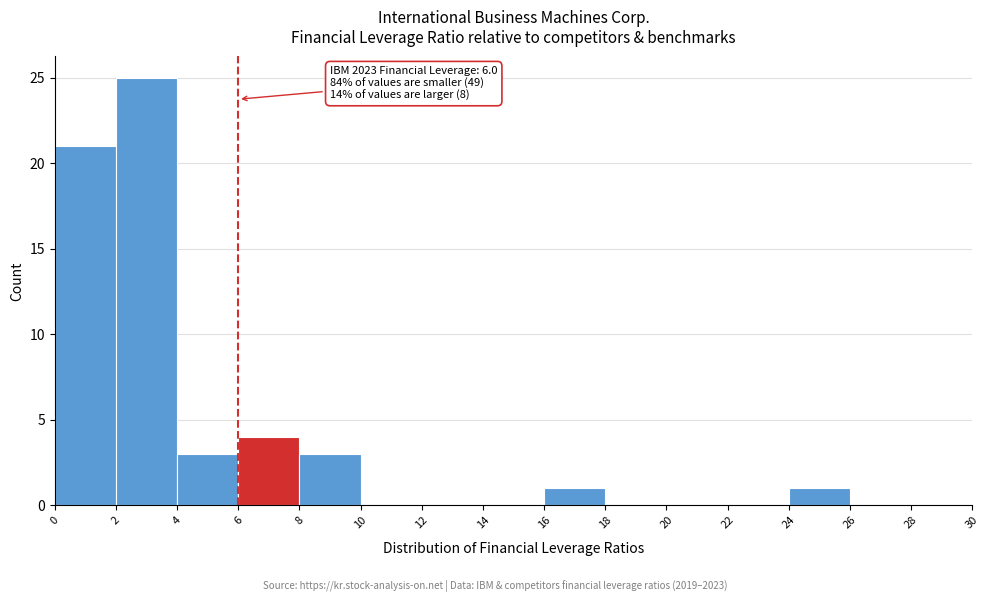

Which range on the x-axis has the tallest bar?

2 to 4